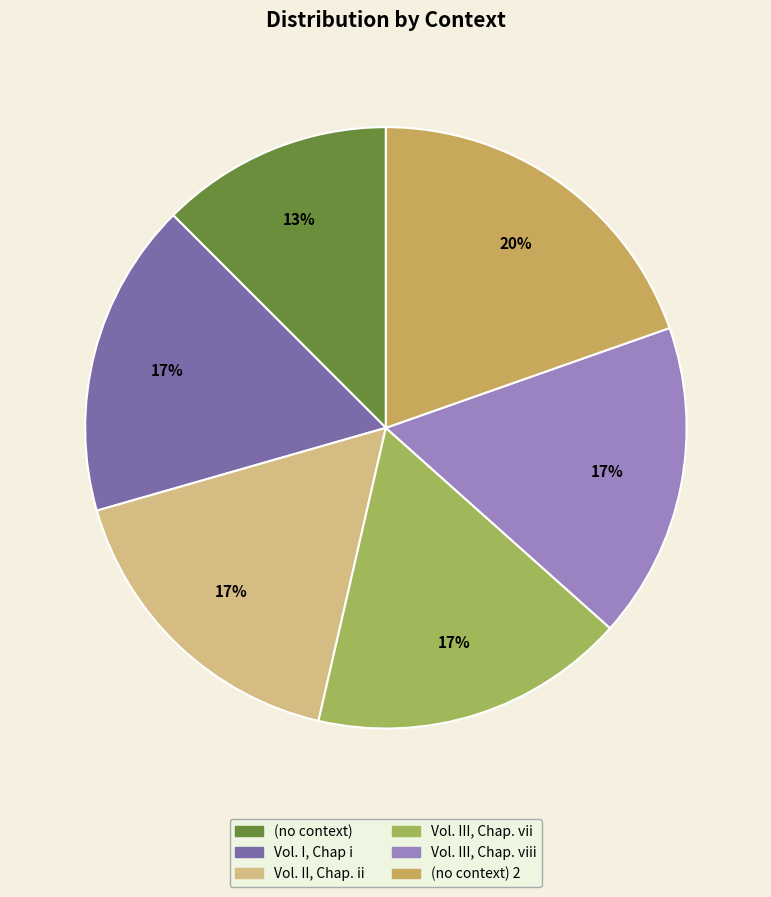

Is there any slice that represents more than half of the pie?

No